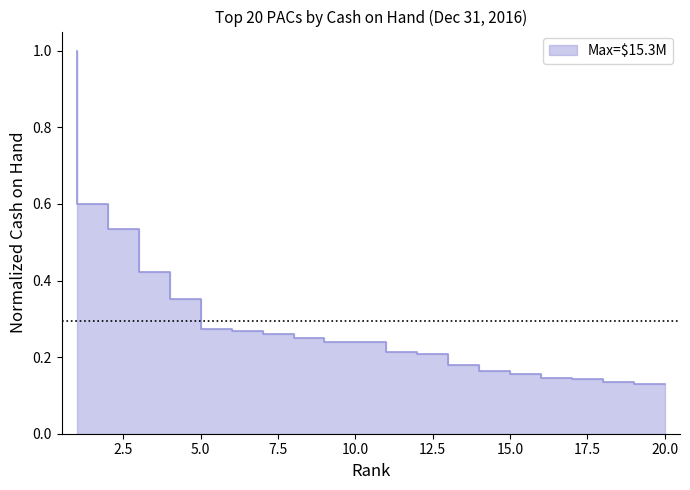

Reading left to right, transcribe all the data shown in this chart.

1.0	0.6	0.5	0.4	0.4	0.3	0.3	0.3	0.2	0.2	0.2	0.2	0.2	0.2	0.2	0.2	0.1	0.1	0.1	0.1